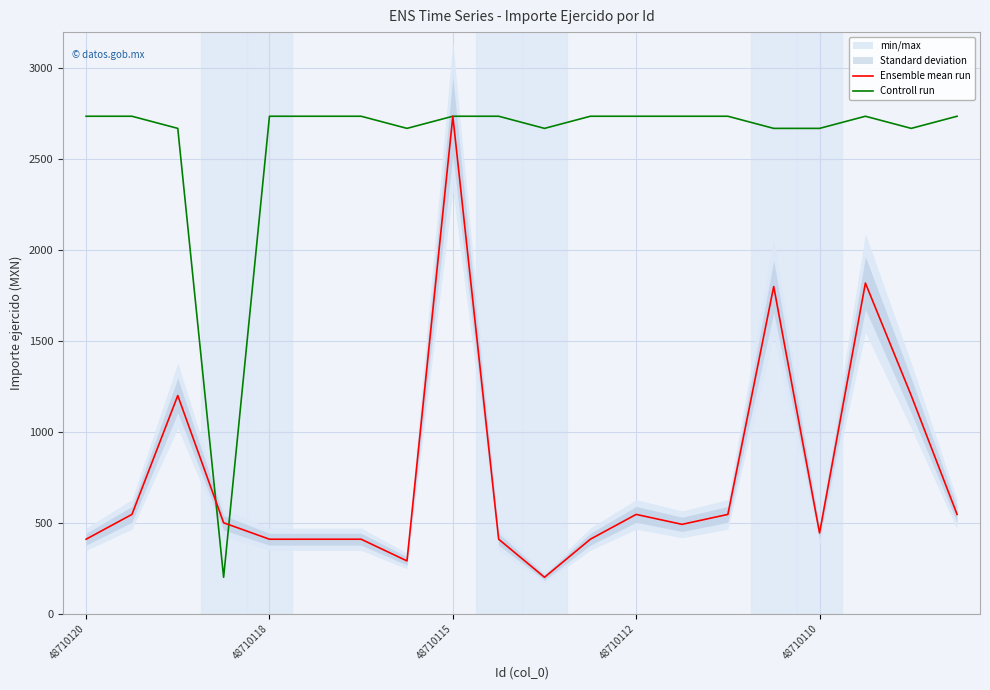

What is the average value of the Ensemble mean run series?

766.1